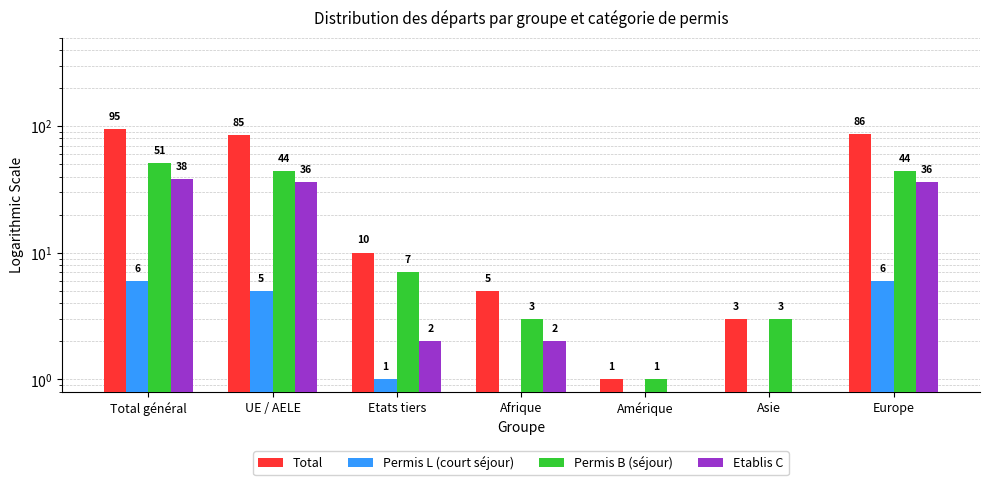

Which series has the widest spread of values?

Total